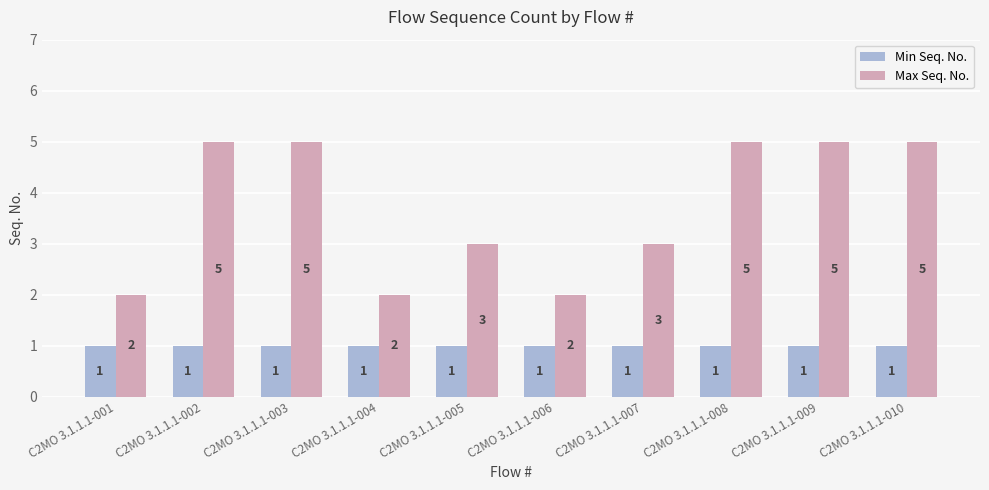

The value of Min Seq. No. at C2MO 3.1.1.1-010 is 2. True or false?

False